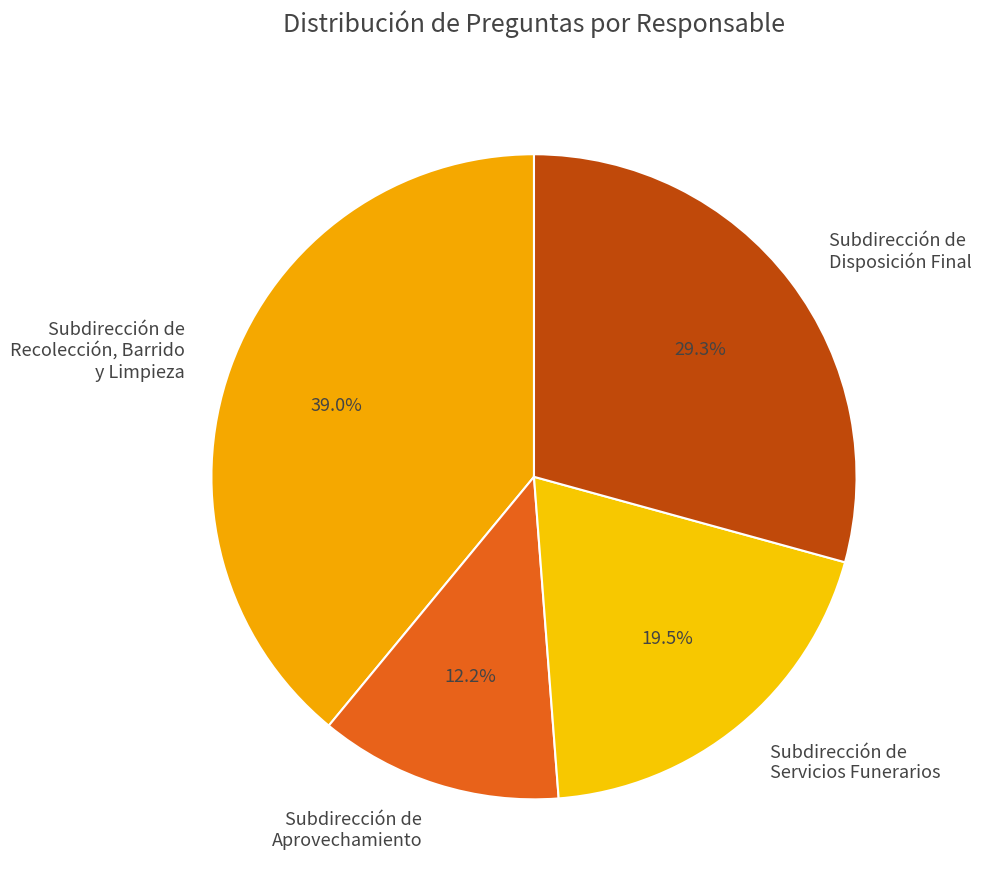

To the nearest percent, what is the difference between the Subdirección de Aprovechamiento and Subdirección de Recolección, Barrido y Limpieza slice percentages?

27%